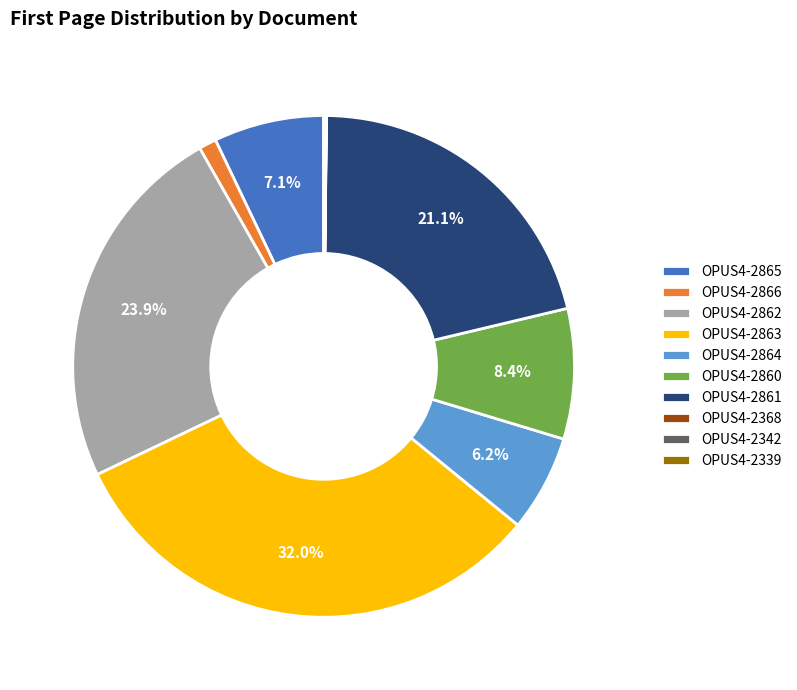

How much of the chart is everything except OPUS4-2863?

68.0%